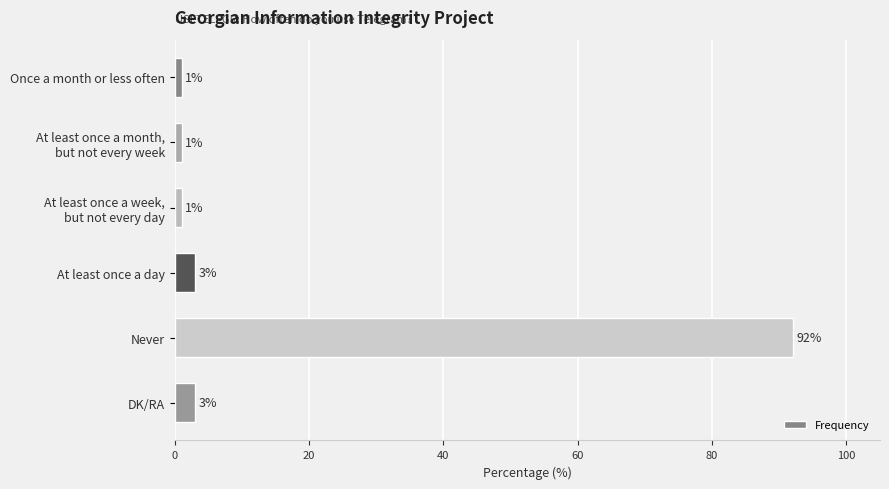

Are the bars grouped side by side (vs. stacked)?

No